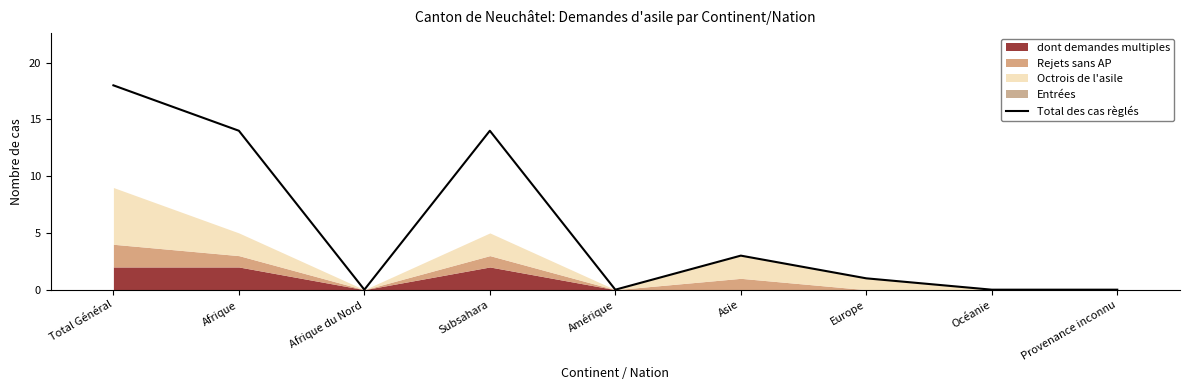

Reading right to left, what are all the values shown in this chart?

Provenance inconnu=0	Océanie=0	Europe=1	Asie=3	Amérique=0	Subsahara=14	Afrique du Nord=0	Afrique=14	Total Général=18